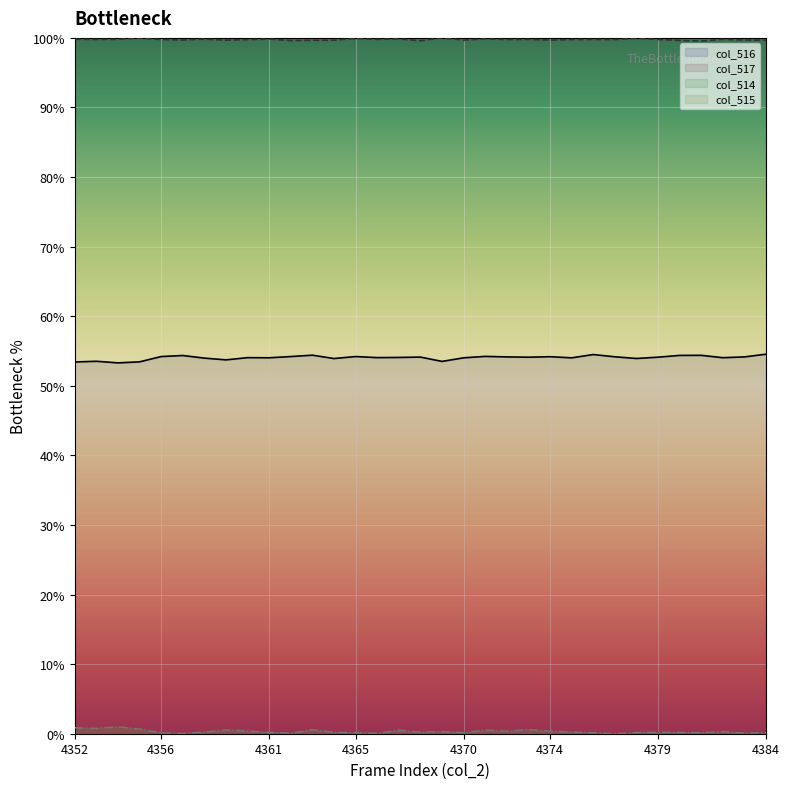

What is the average value of the col_517 series?

99.8